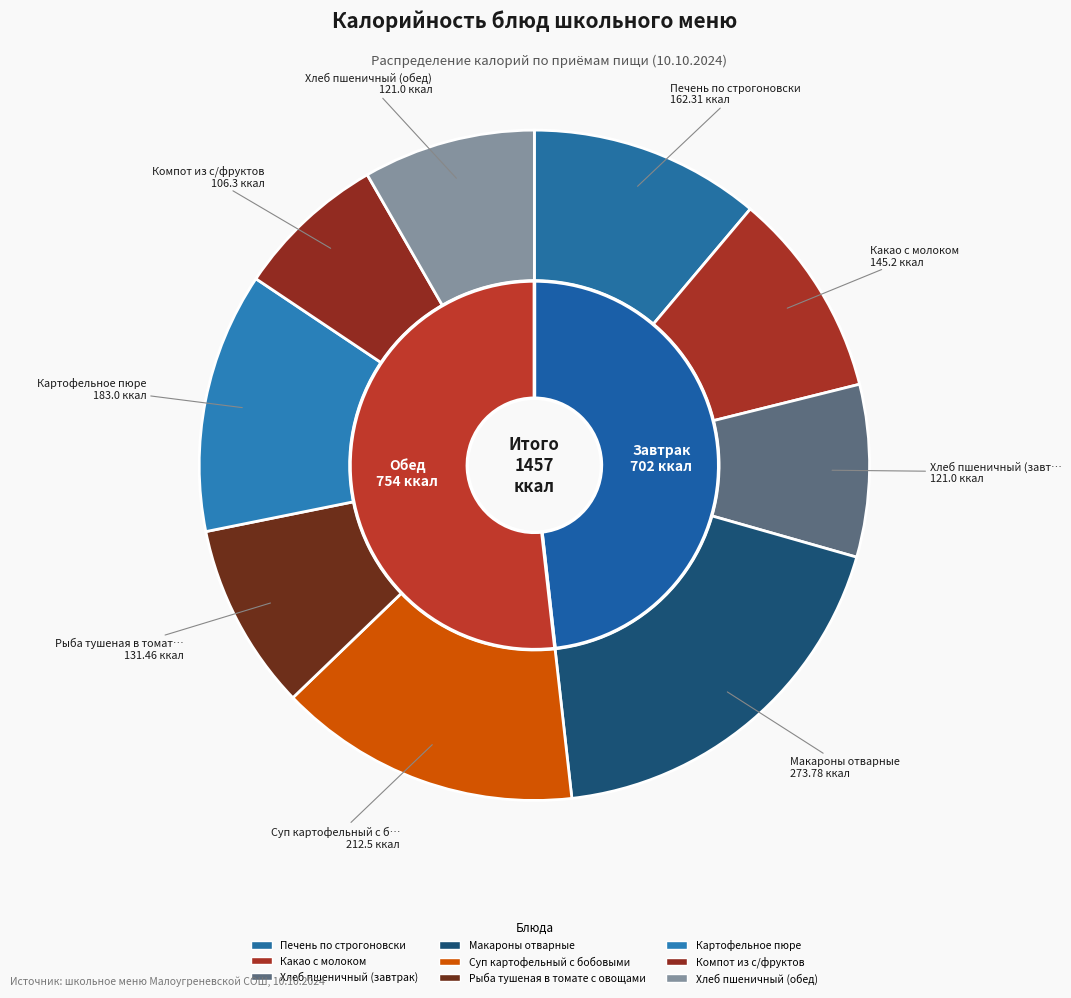

What percentage is the Хлеб пшеничный (завтрак) slice, to the nearest percent?

8%